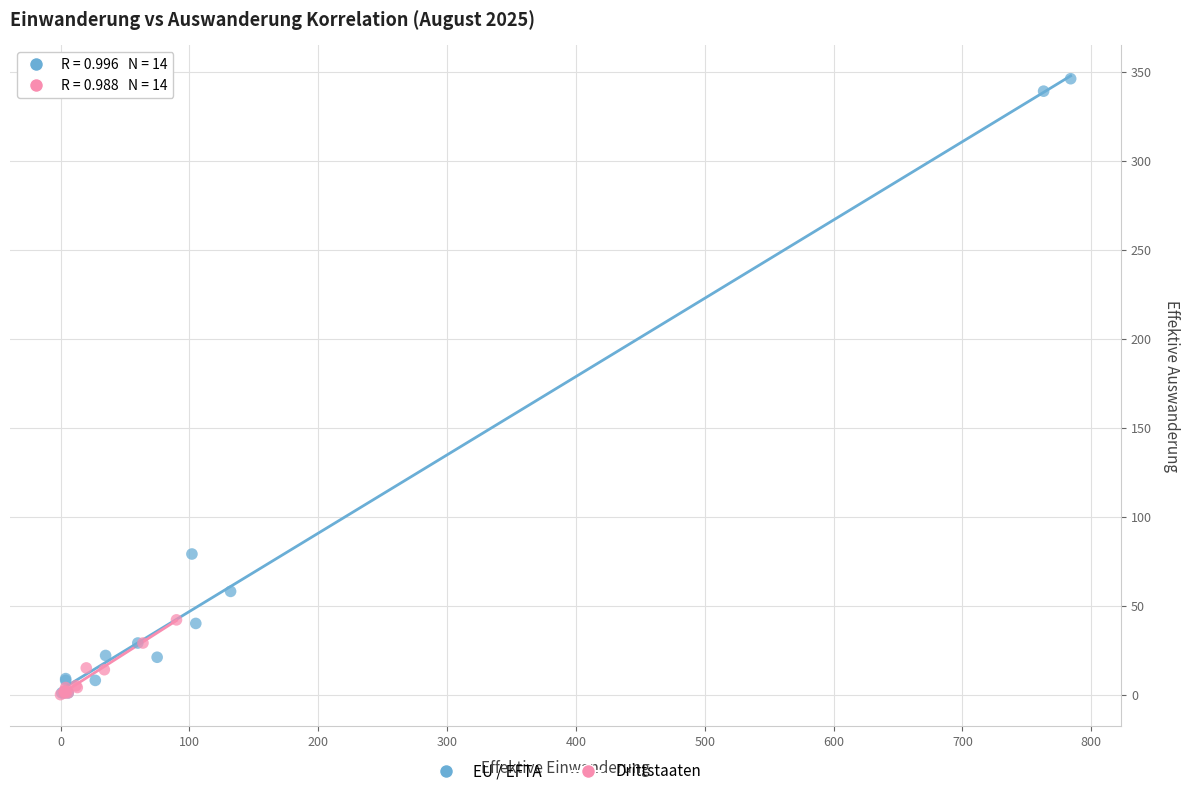

Which series has the largest Y range (max minus min)?

EU / EFTA